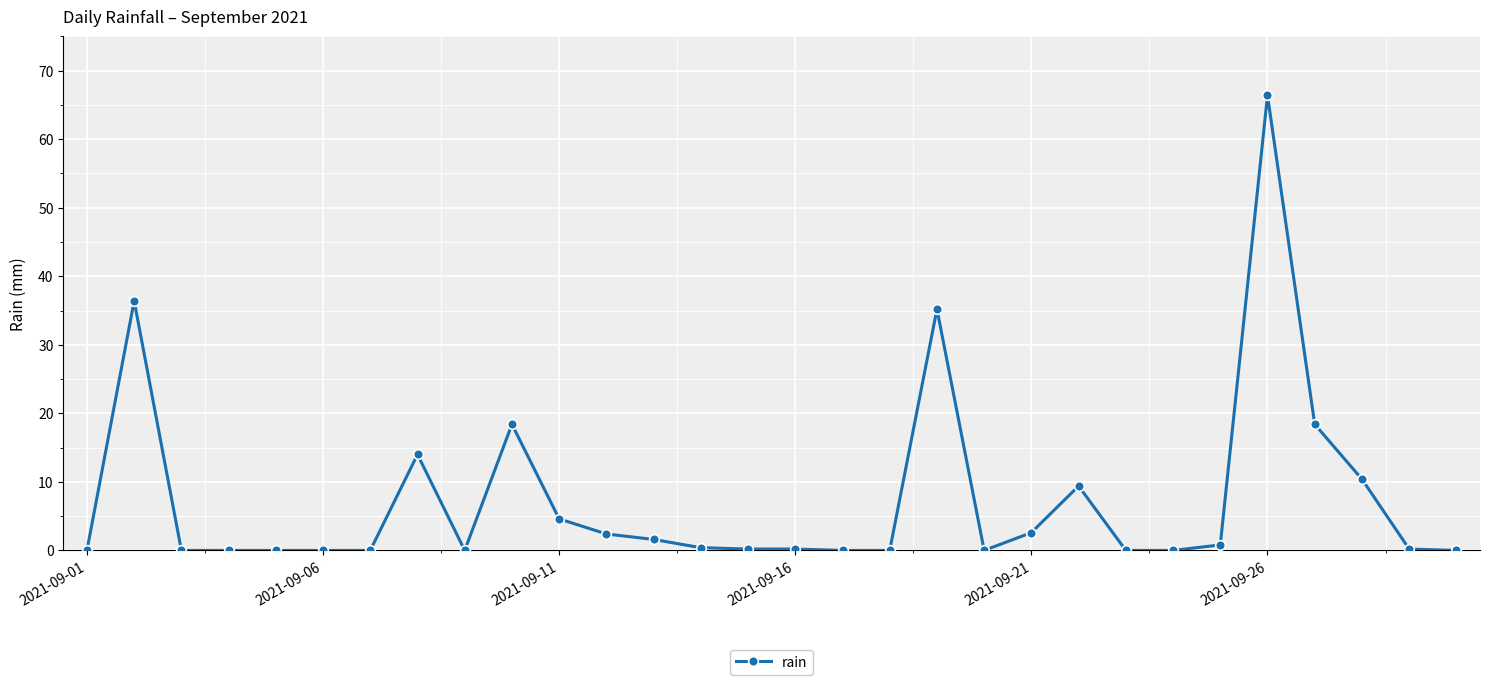

What is the average value?

7.4